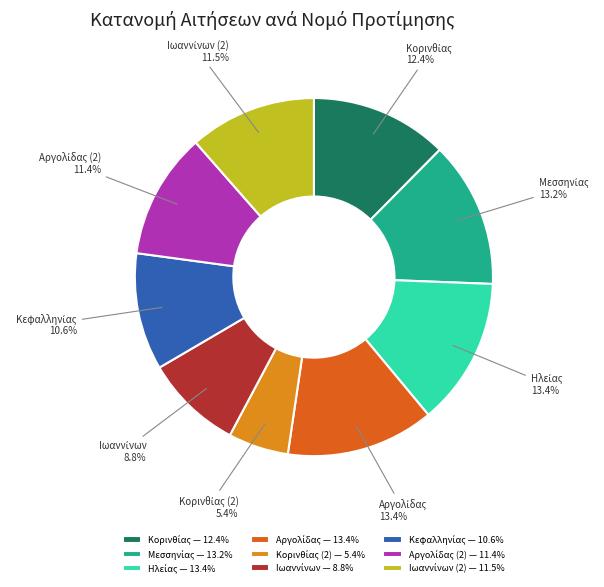

Does any single category account for the majority?

No